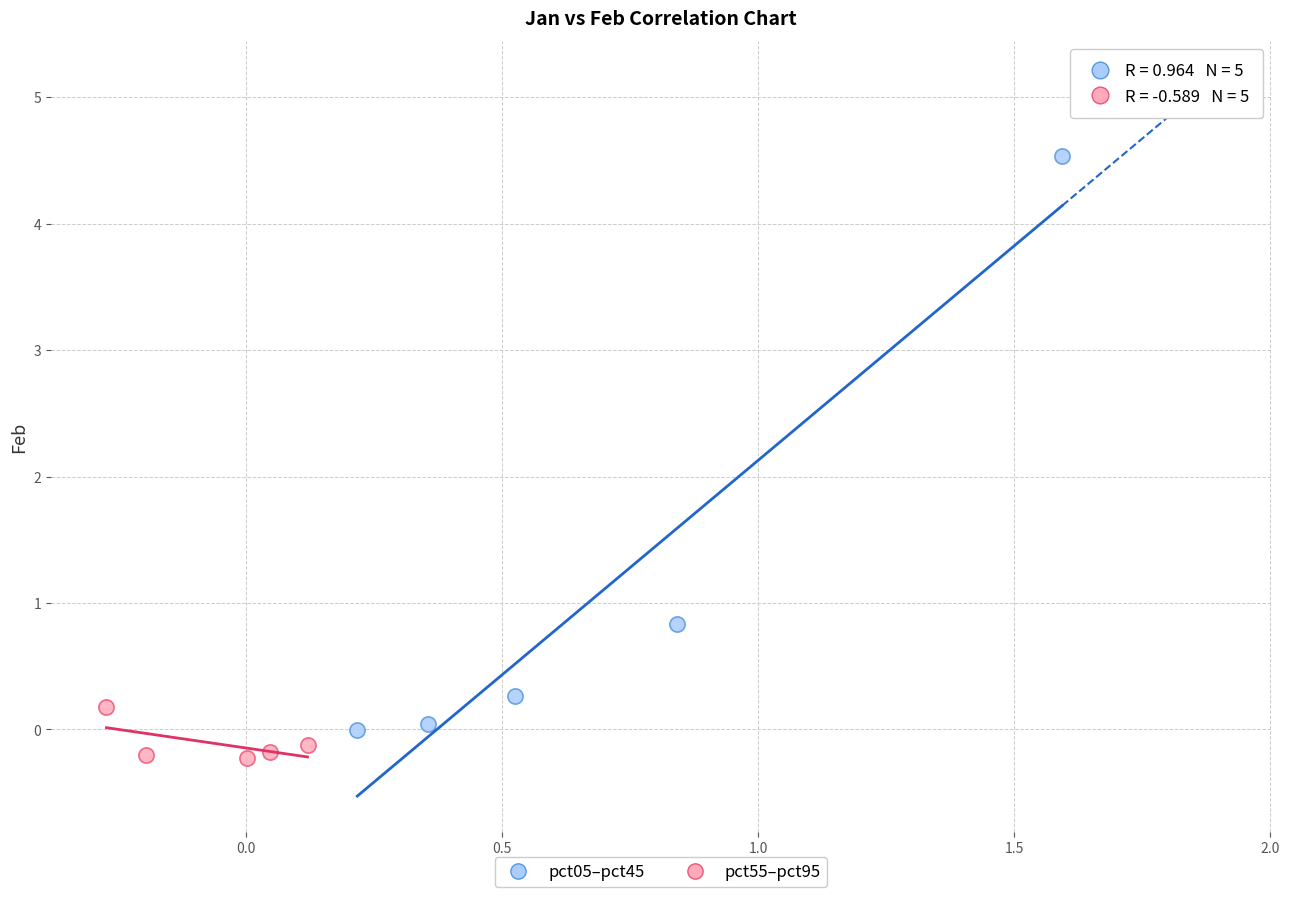

Which series contains the highest Y value?

pct05–pct45